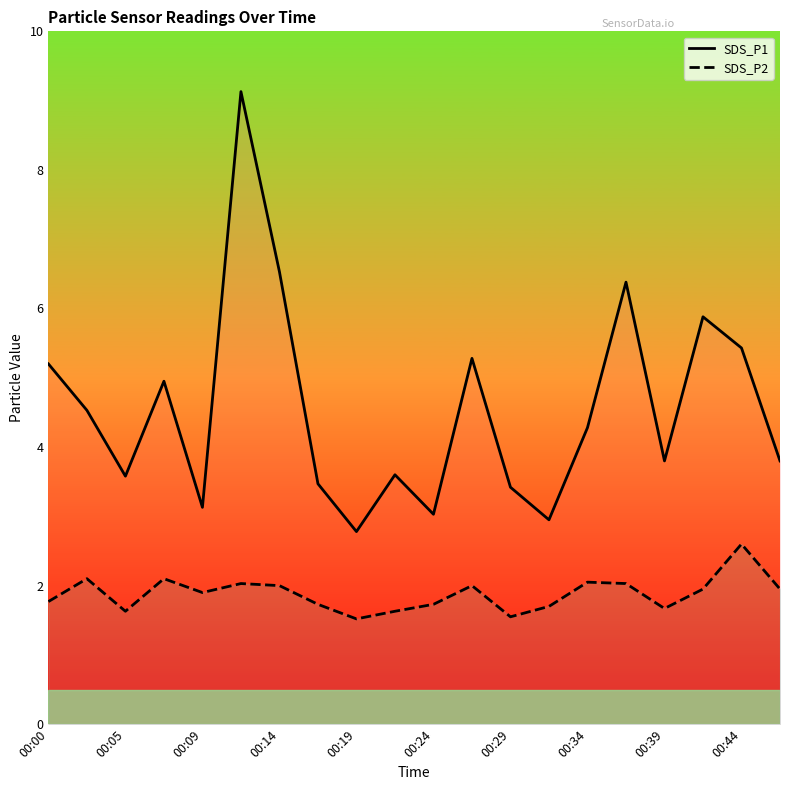

Is the value of SDS_P1 at 11 greater than the value of SDS_P2 at 19?

Yes